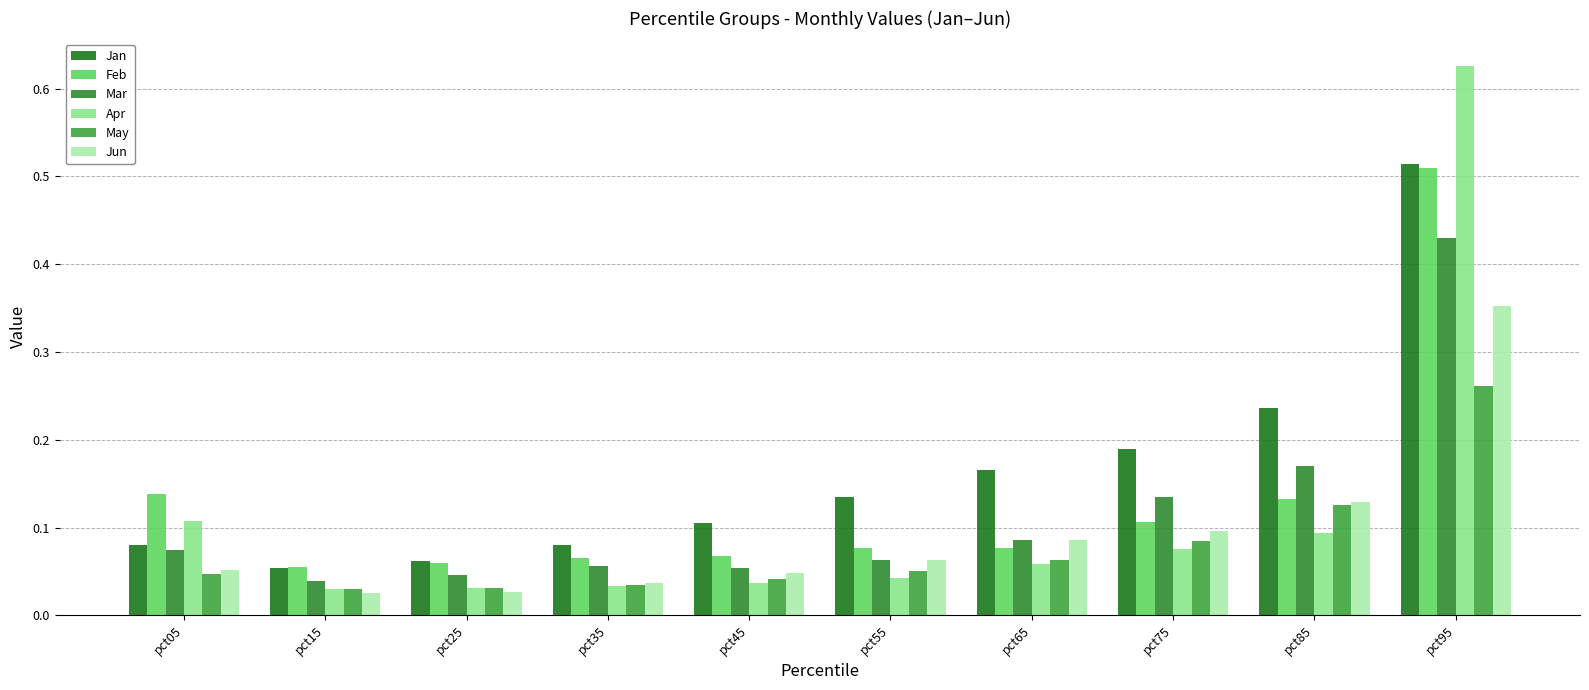

List the labels in order of Feb value, largest first.

pct95, pct05, pct85, pct75, pct55, pct65, pct45, pct35, pct25, pct15